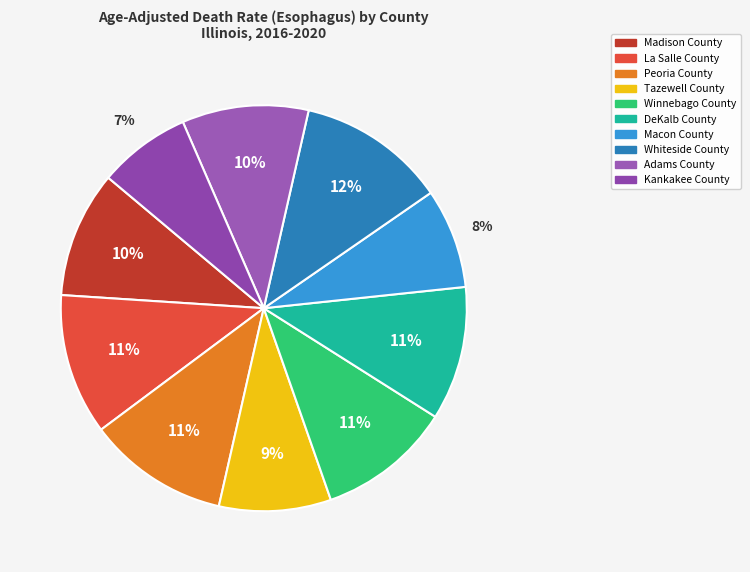

Which slice is the largest?

Whiteside County